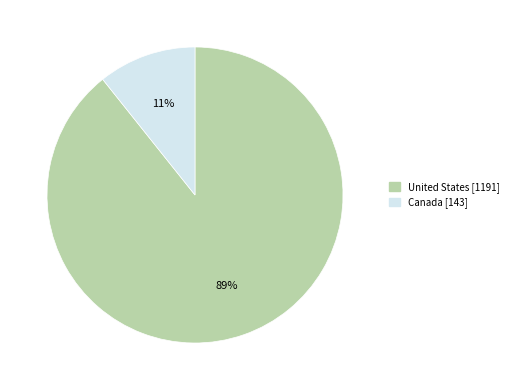

Which category has the smallest portion of the pie?

Canada